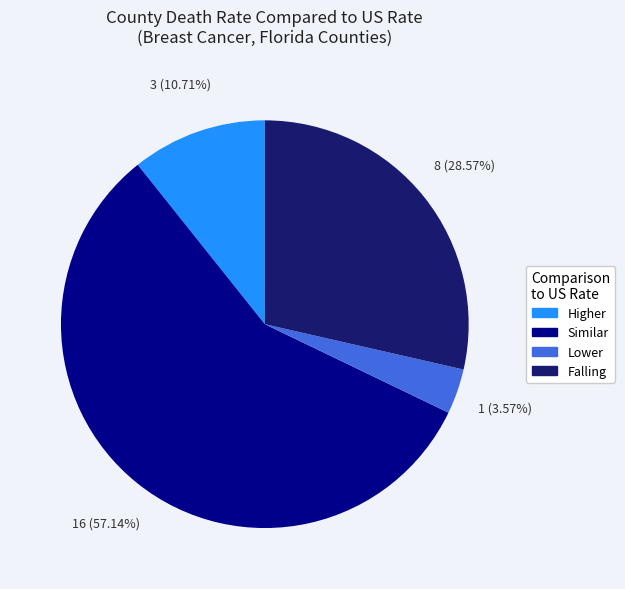

To the nearest percent, what is the difference between the largest and smallest slice percentages?

54%